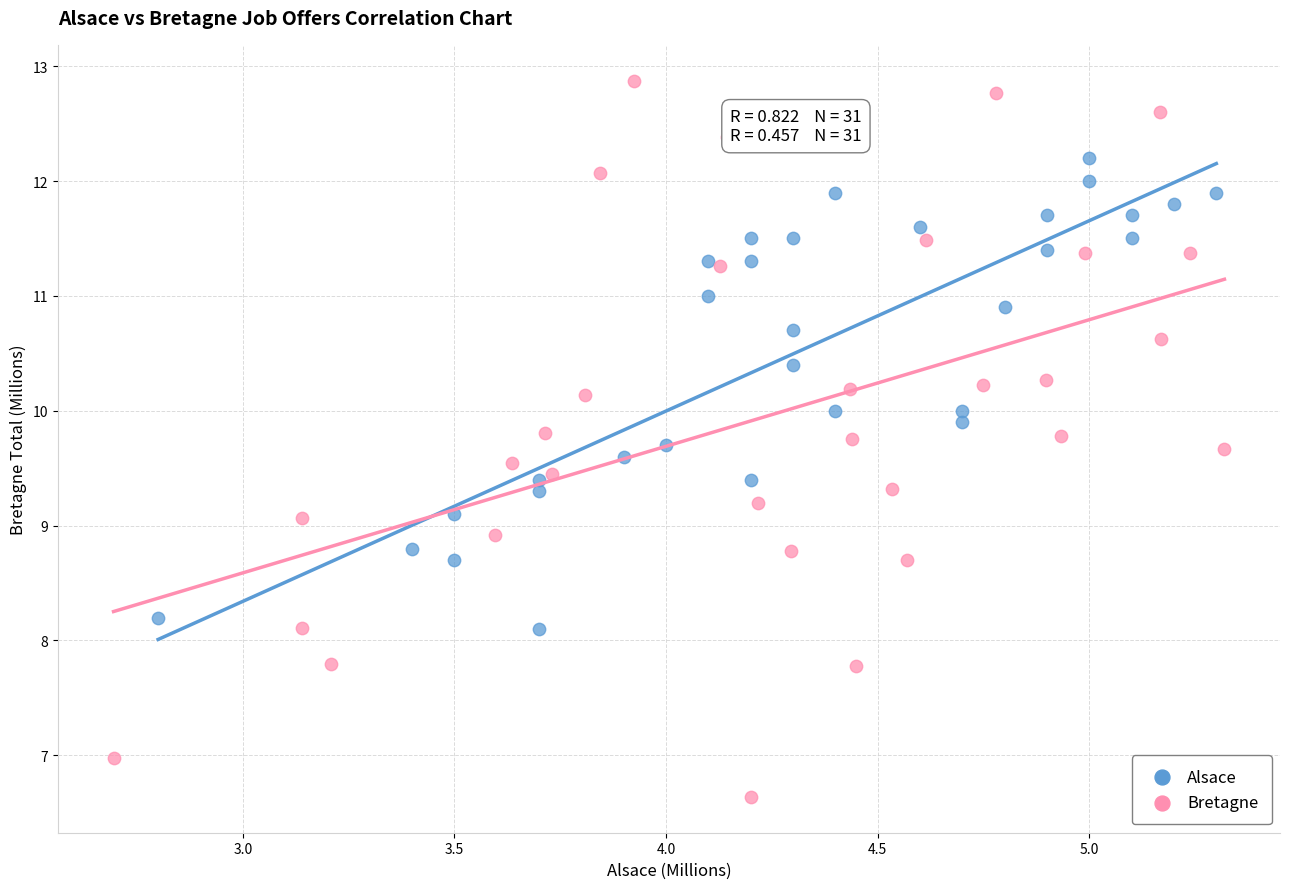

Which series reaches the minimum Y coordinate?

Bretagne